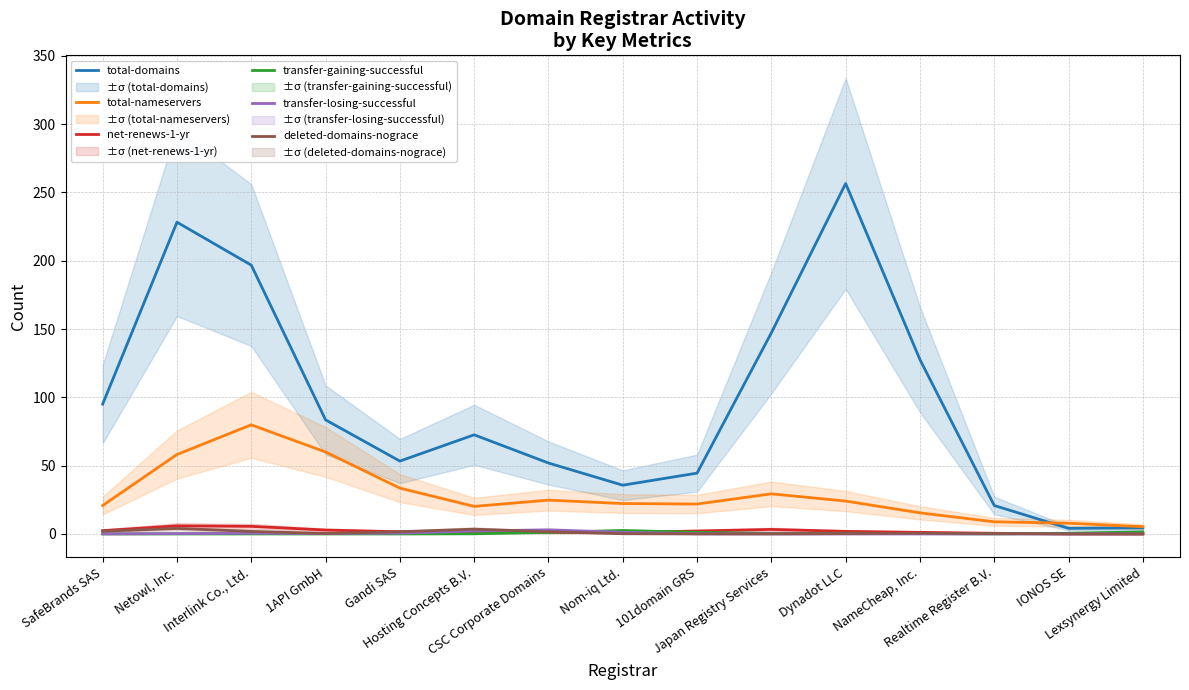

At which label does total-nameservers reach its peak?

Interlink Co., Ltd.